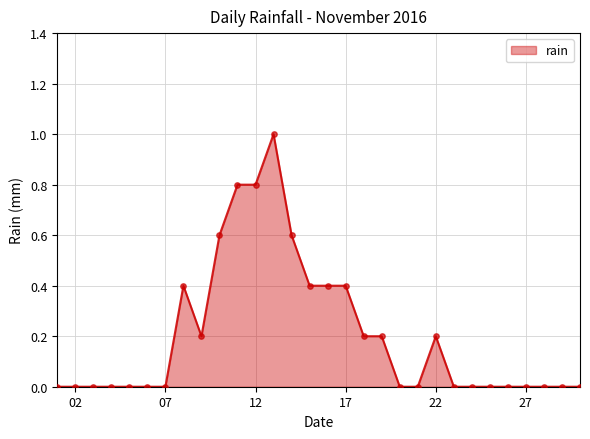

What is the greatest value displayed?

1.0